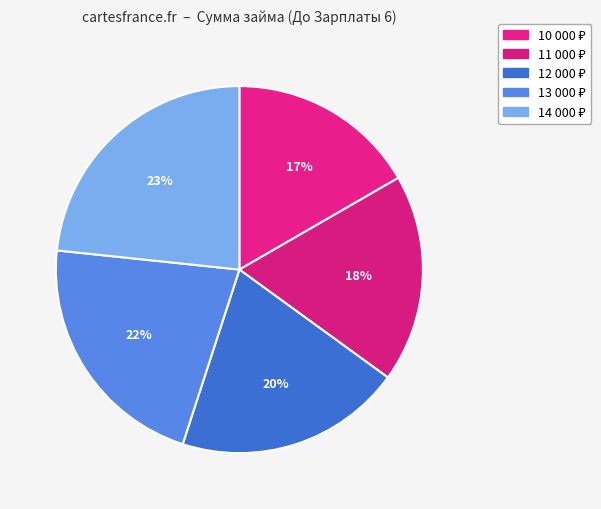

How many segments does this pie chart have?

5